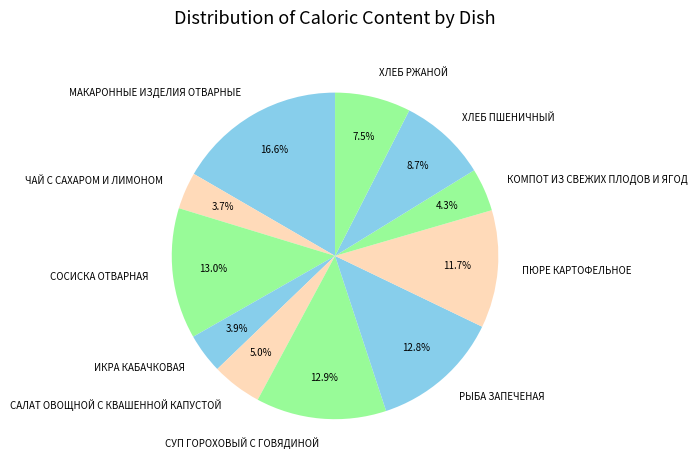

How much of the chart is everything except ИКРА КАБАЧКОВАЯ?

96.1%